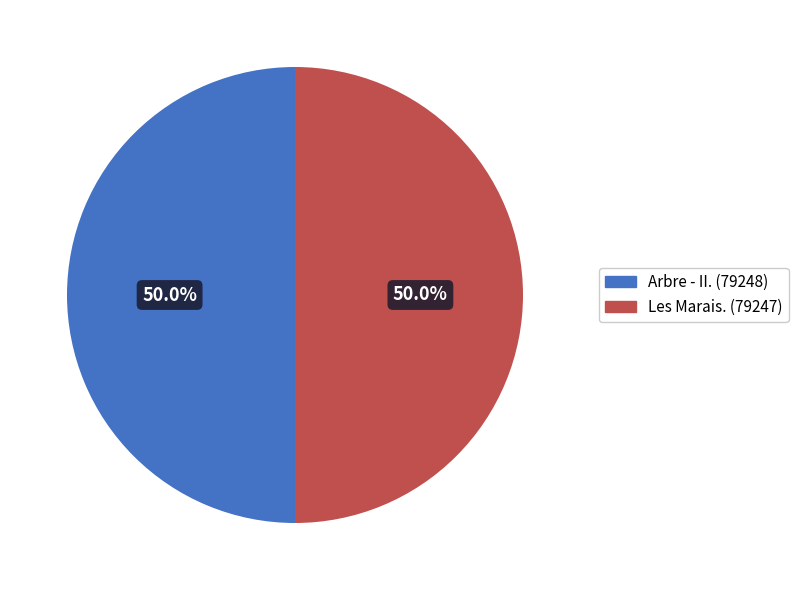

Is it true that Arbre - II. is 57% of the pie?

False